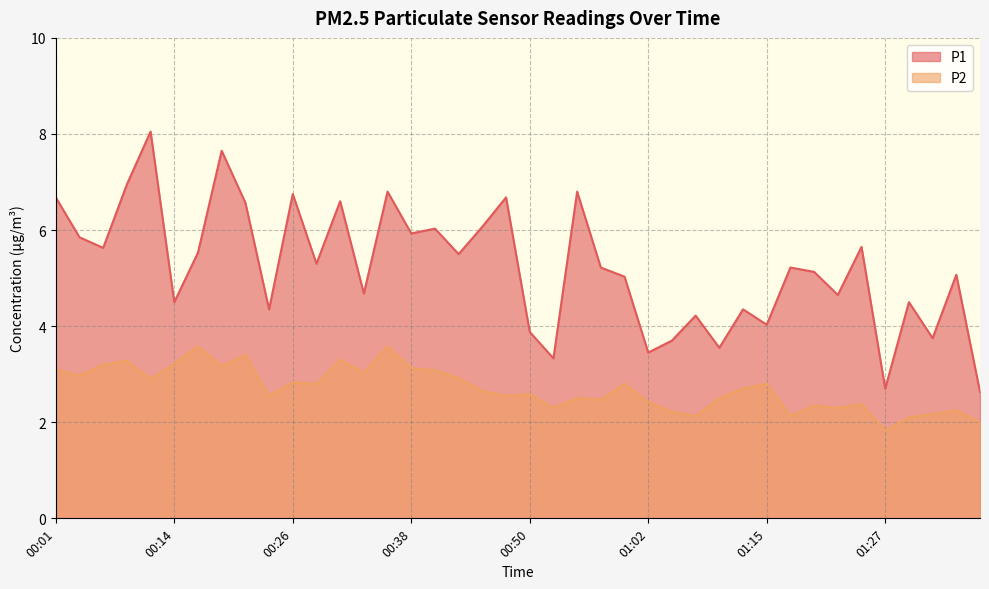

Which series has the largest range (max minus min)?

P1